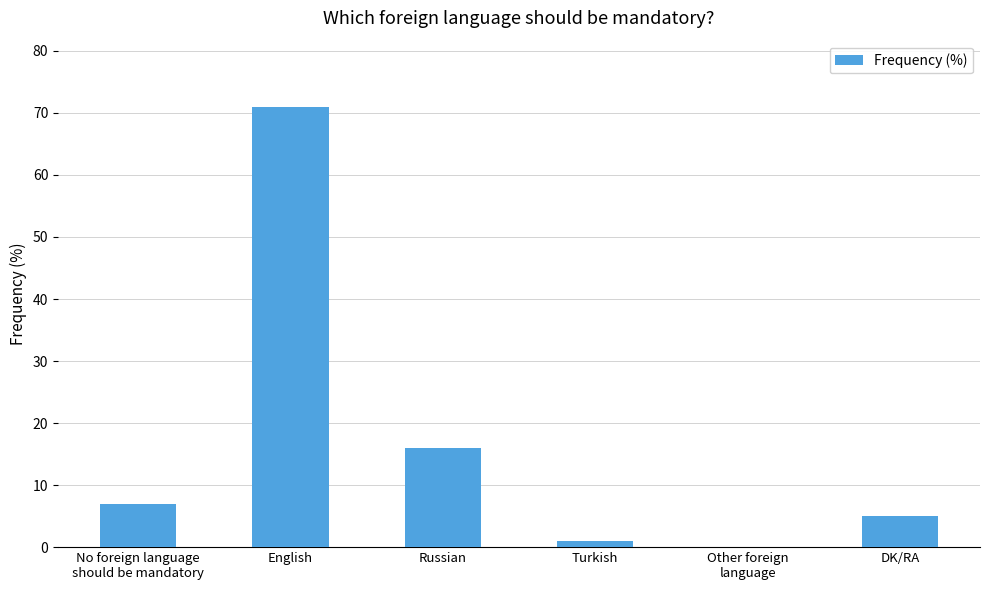

The chart shows a value of 71 at English. True or false?

True